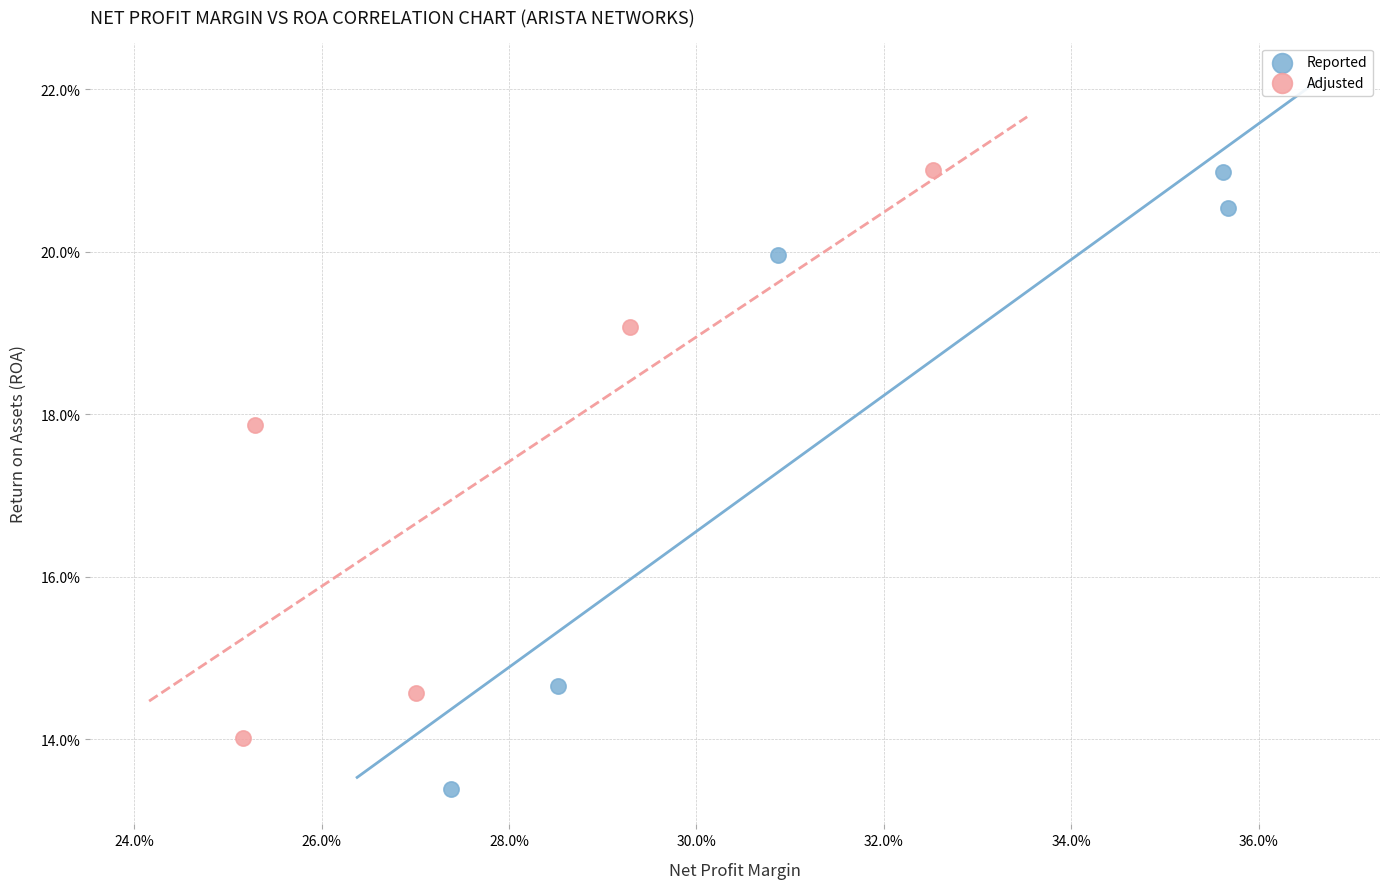

Which series has the largest Y range (max minus min)?

Reported